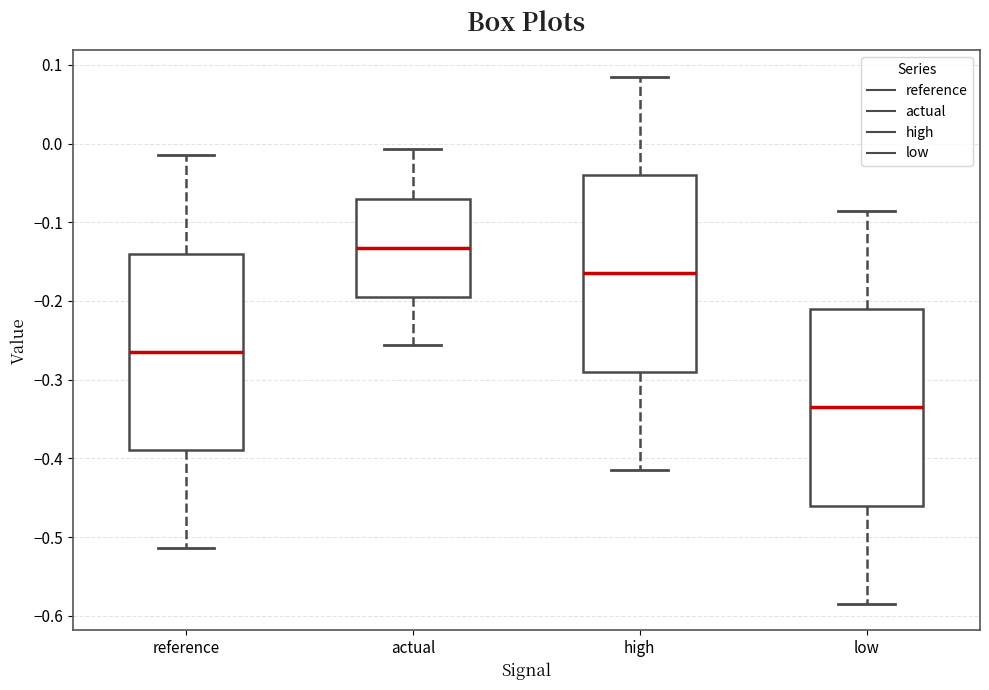

Reading left to right, transcribe this box plot: for each box, give where its median line is, the range the box spans, and where its two whiskers end, as read against the y-axis. The values are not printed on the chart, so give them approximately, as read against the axis.

reference: median -0.26, box -0.39 to -0.14, whiskers -0.51 to -0.01
actual: median -0.13, box -0.19 to -0.07, whiskers -0.26 to -0.01
high: median -0.16, box -0.29 to -0.04, whiskers -0.41 to 0.09
low: median -0.34, box -0.46 to -0.21, whiskers -0.58 to -0.09